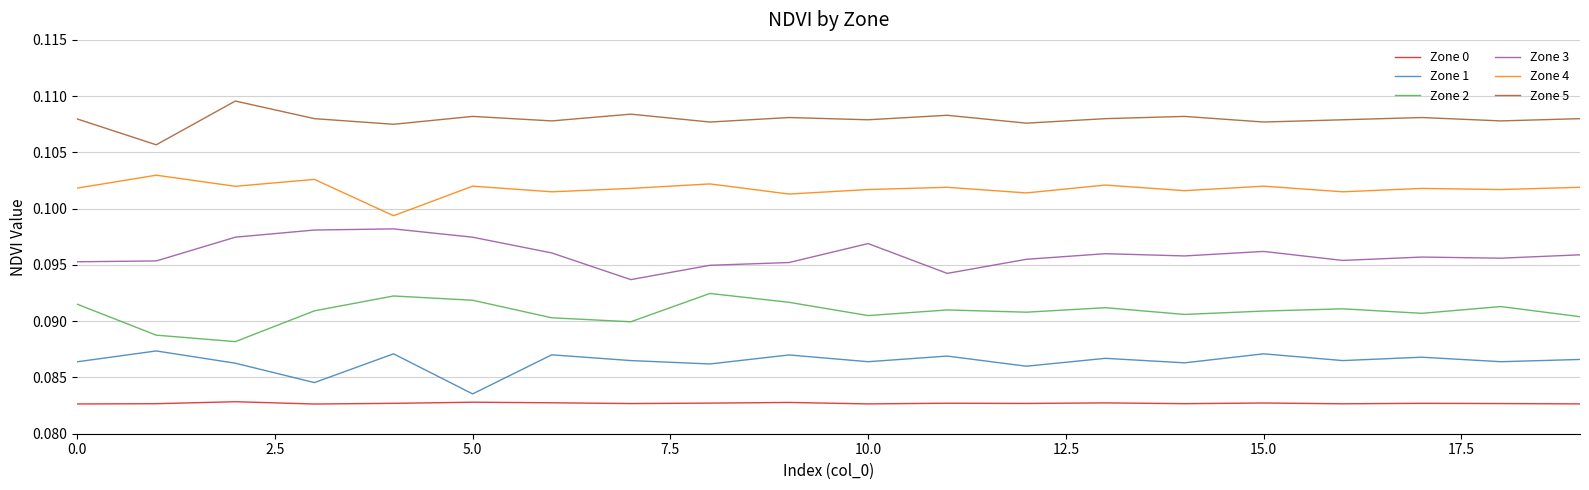

Rank the series by their maximum value, from lowest to highest.

Zone 0, Zone 1, Zone 2, Zone 3, Zone 4, Zone 5